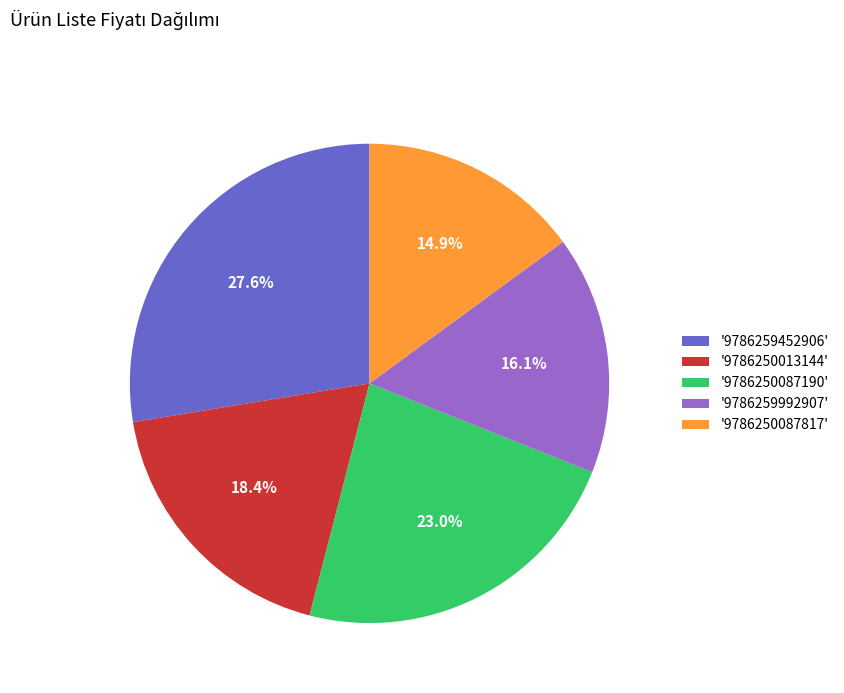

Which has a higher value, '9786250087190' or '9786250087817'?

'9786250087190'